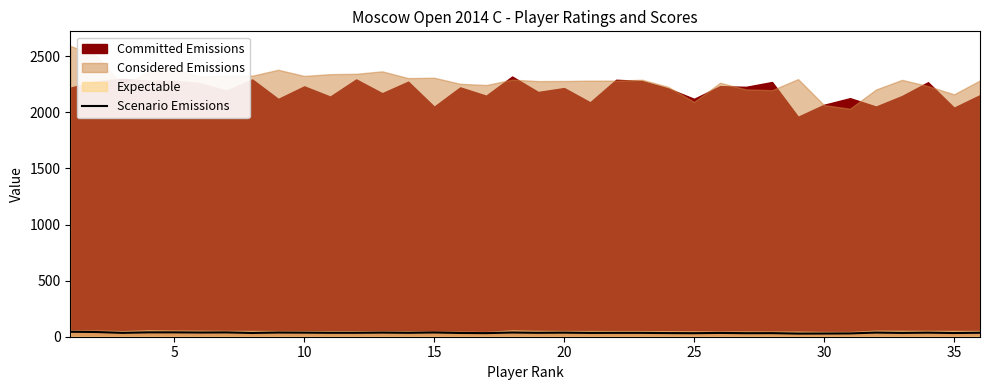

The value at 11 is 20.8. True or false?

False